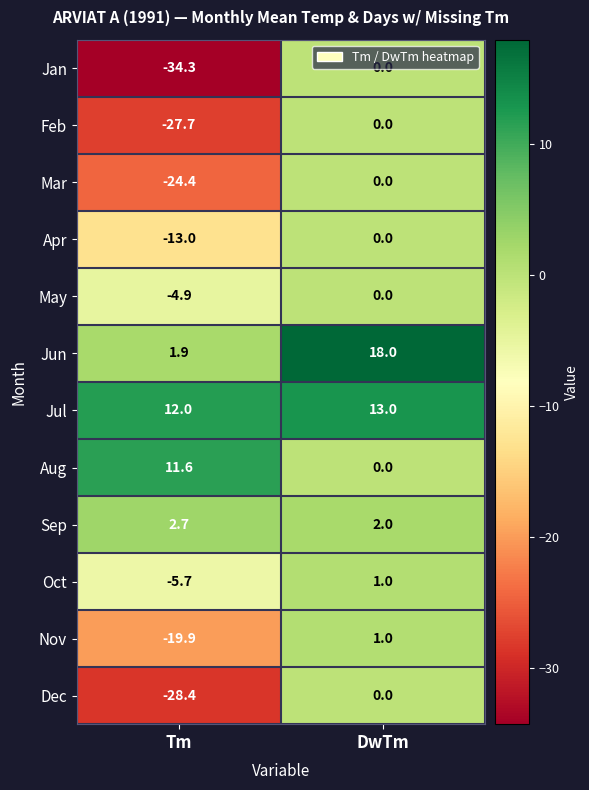

Is the value of Jul at Tm greater than the value of Dec at Tm?

Yes